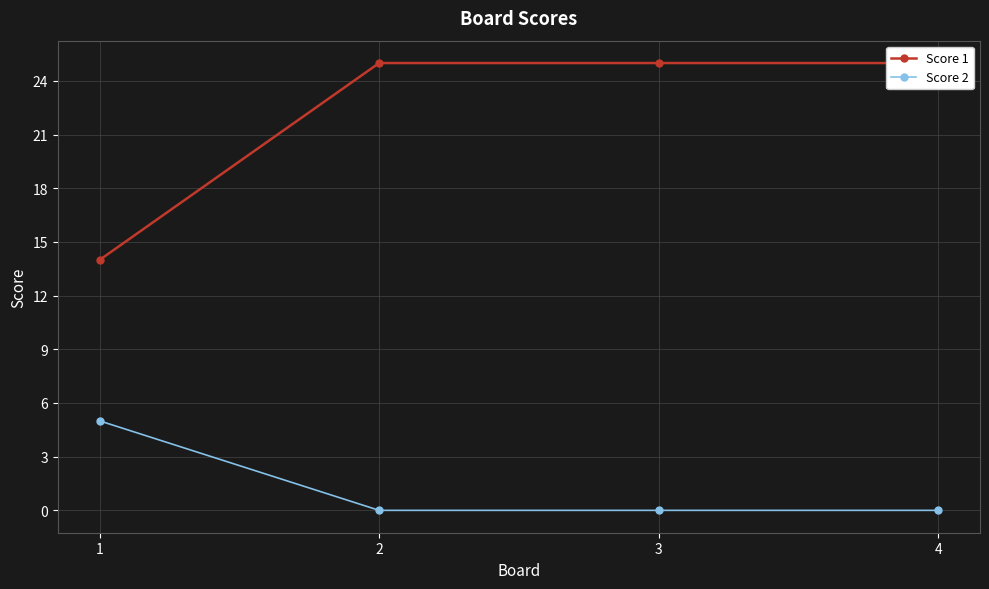

What is the average value of the Score 1 series?

22